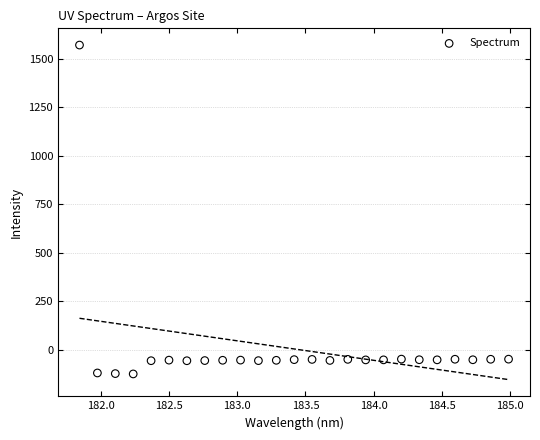

What is the range of X values (max minus min)?

3.1